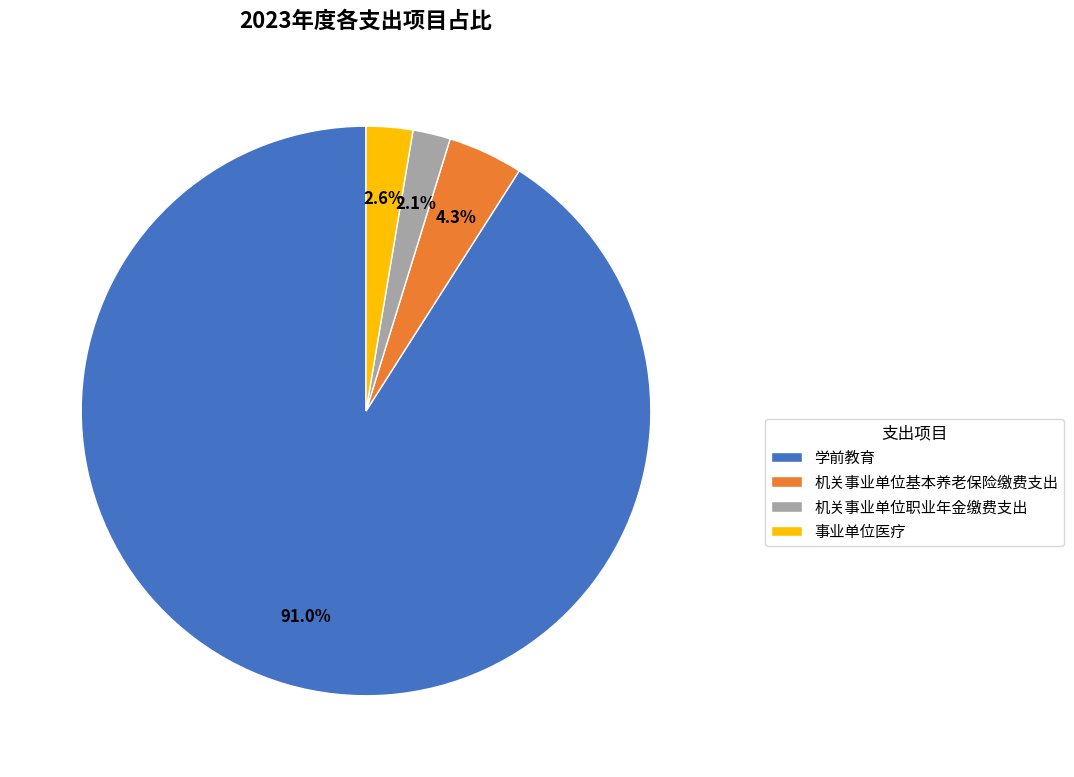

Which category has the biggest portion of the pie?

学前教育